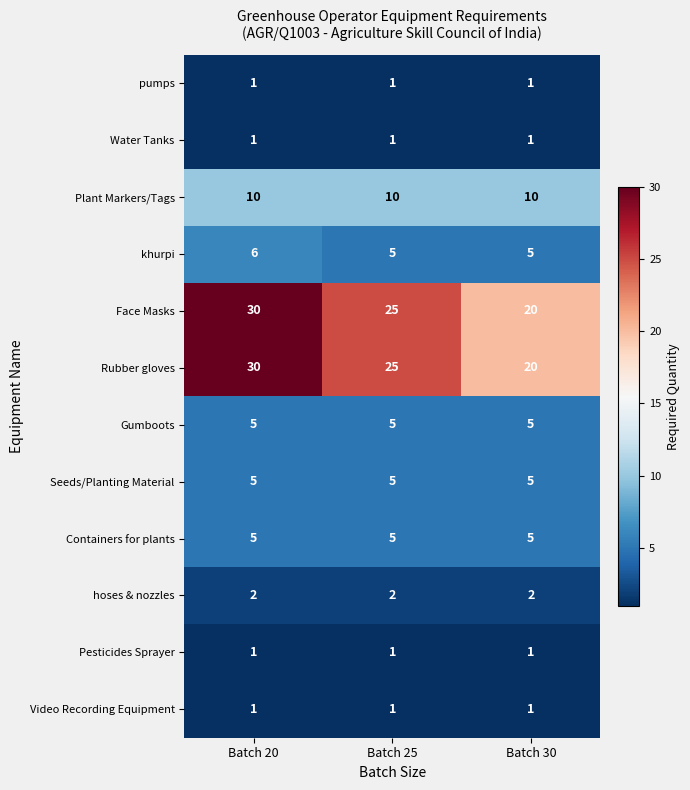

True or false: Rubber gloves has a value of 25 at Batch 25.

True